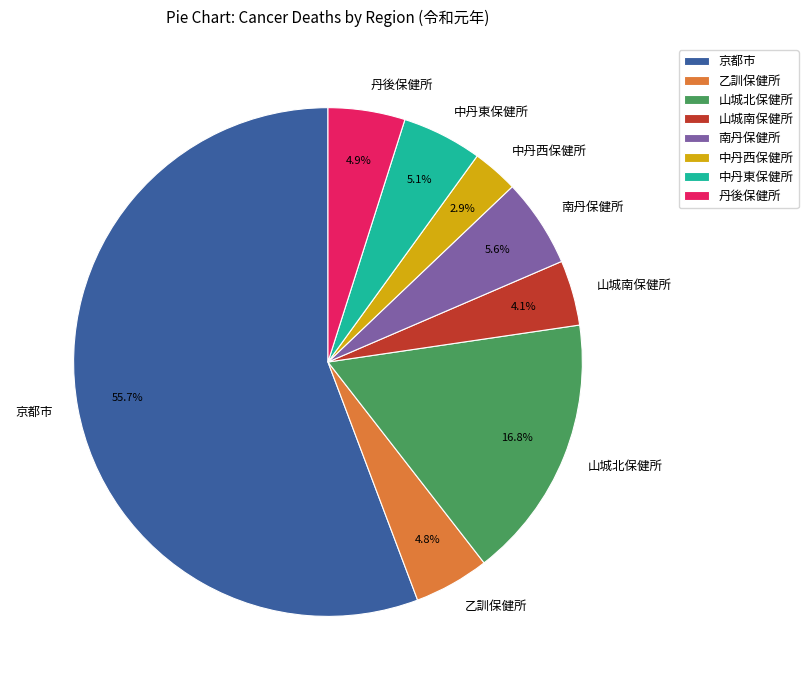

To the nearest percent, what is the average slice percentage?

12%